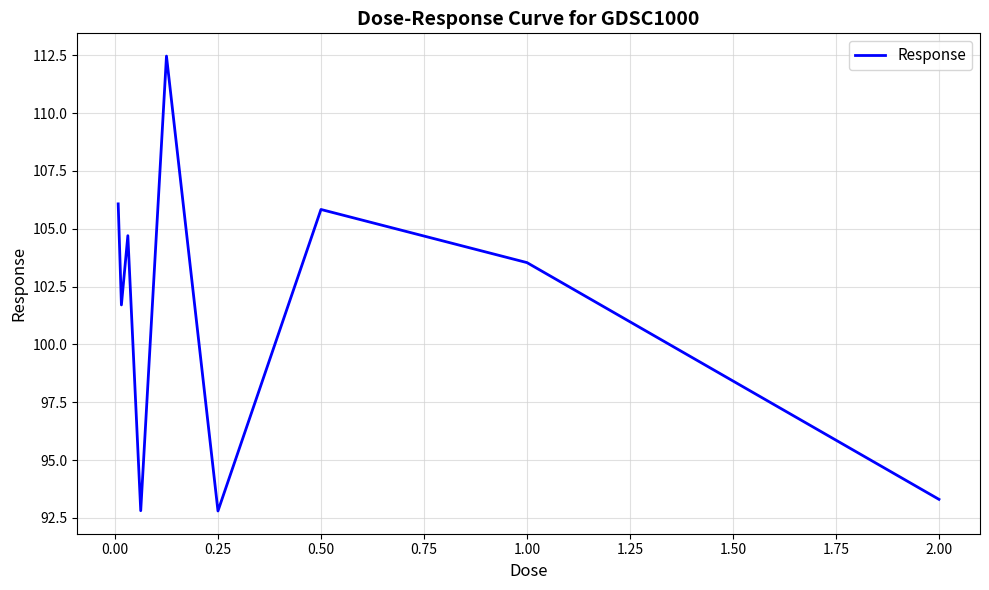

What is the greatest value displayed?

112.5